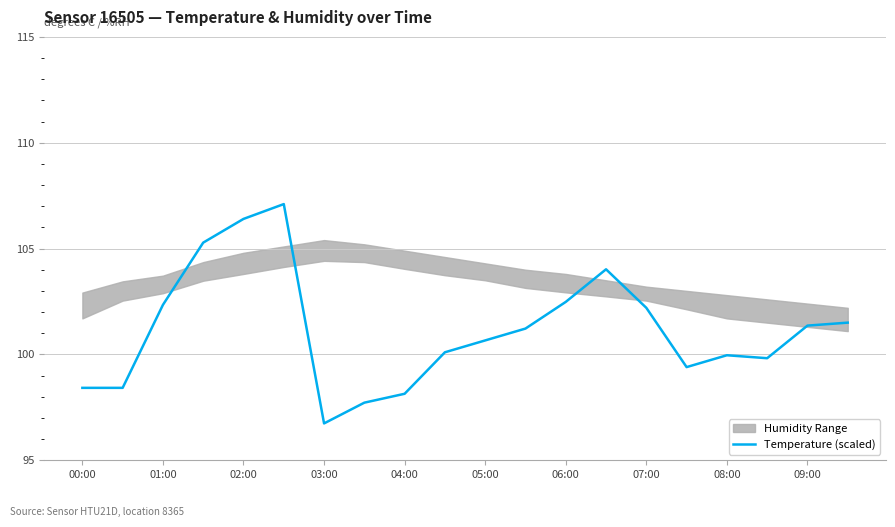

At which label does Temperature (scaled) first exceed 101?

01:00